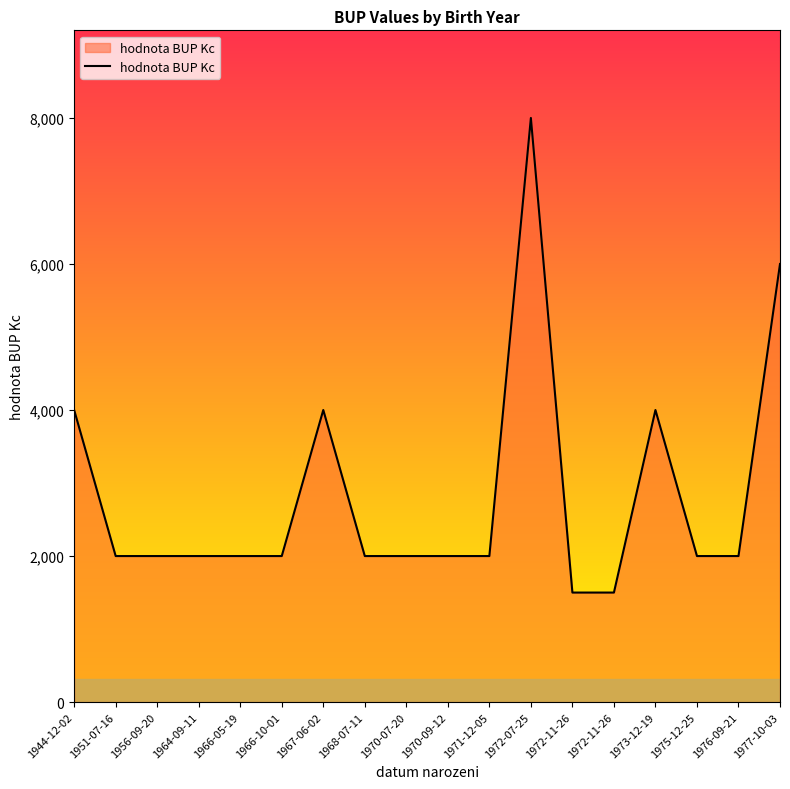

How many lines are shown in the chart?

1